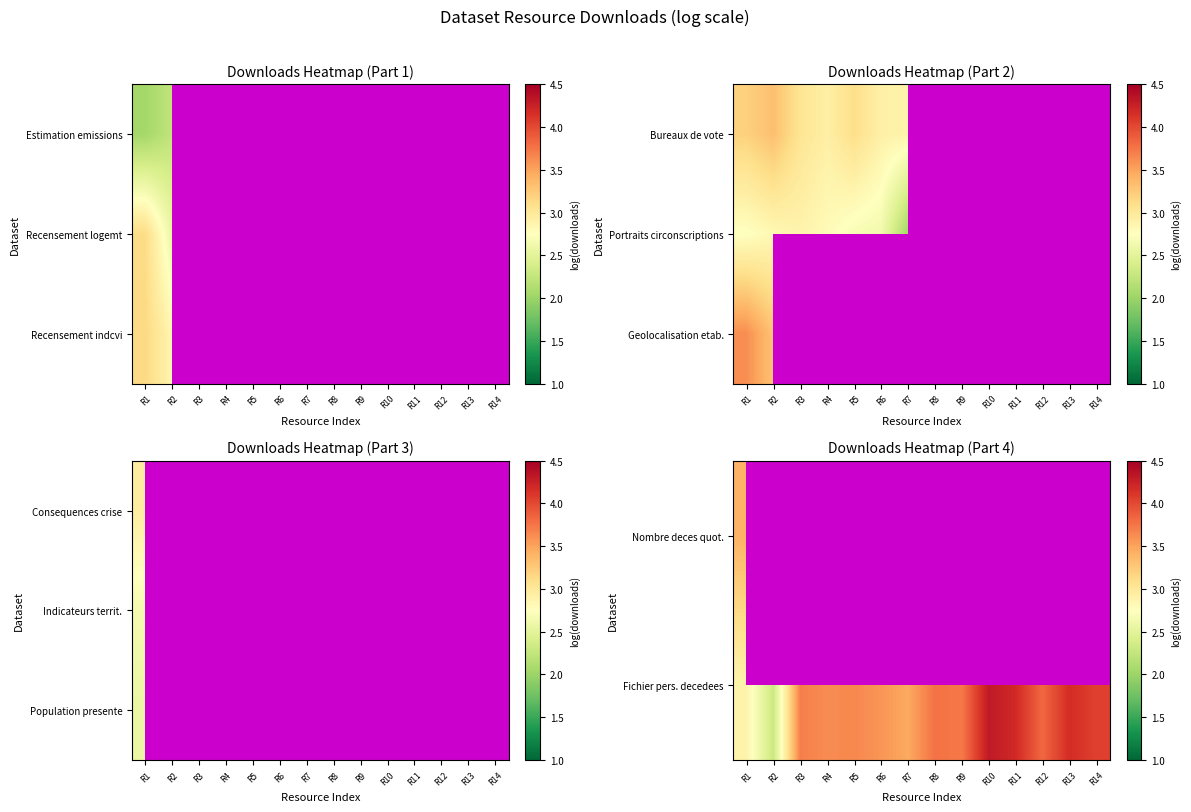

What is the difference between the highest and lowest values at R1?

0.8